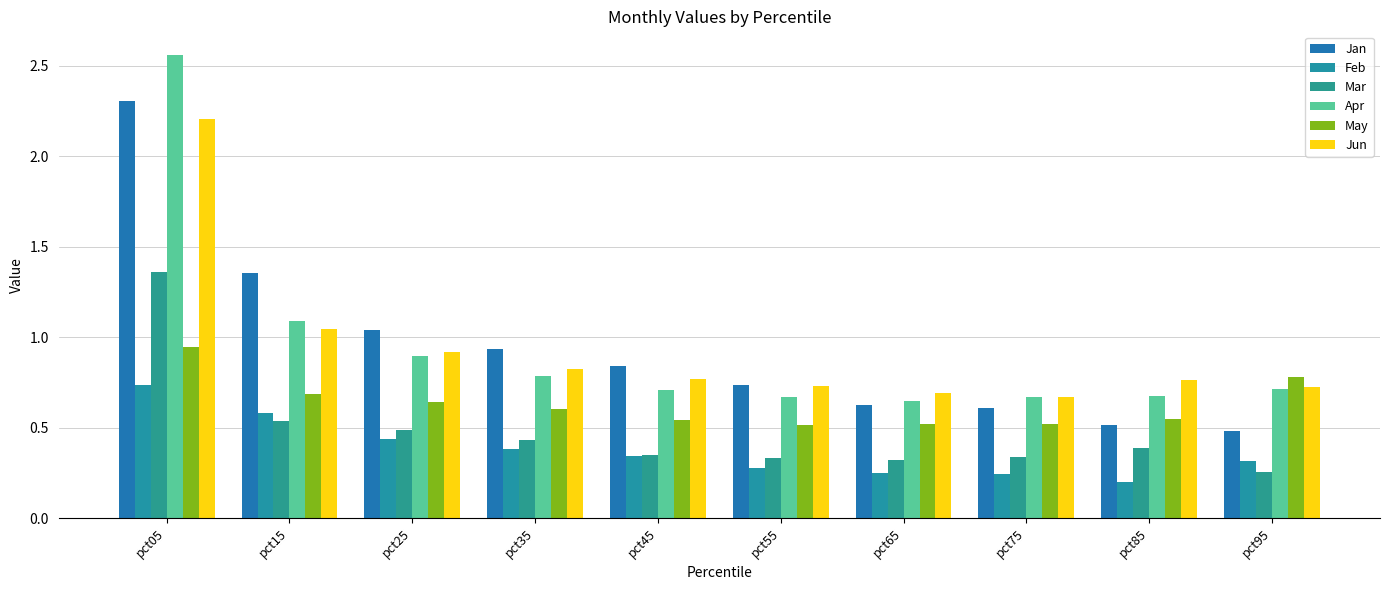

What is the sum of the Feb values at pct25 and pct35?

0.8